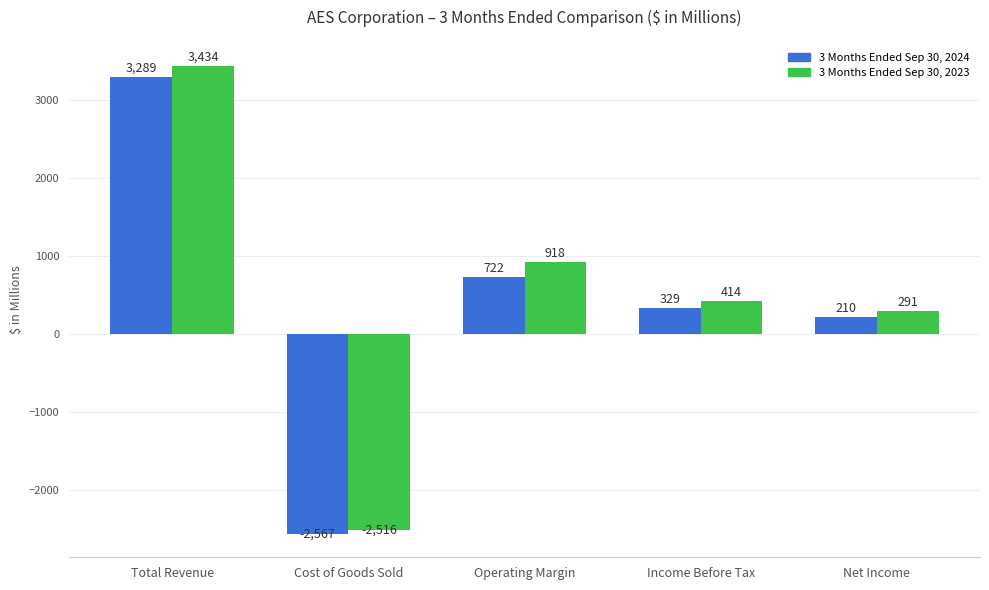

Are the bars horizontal?

No